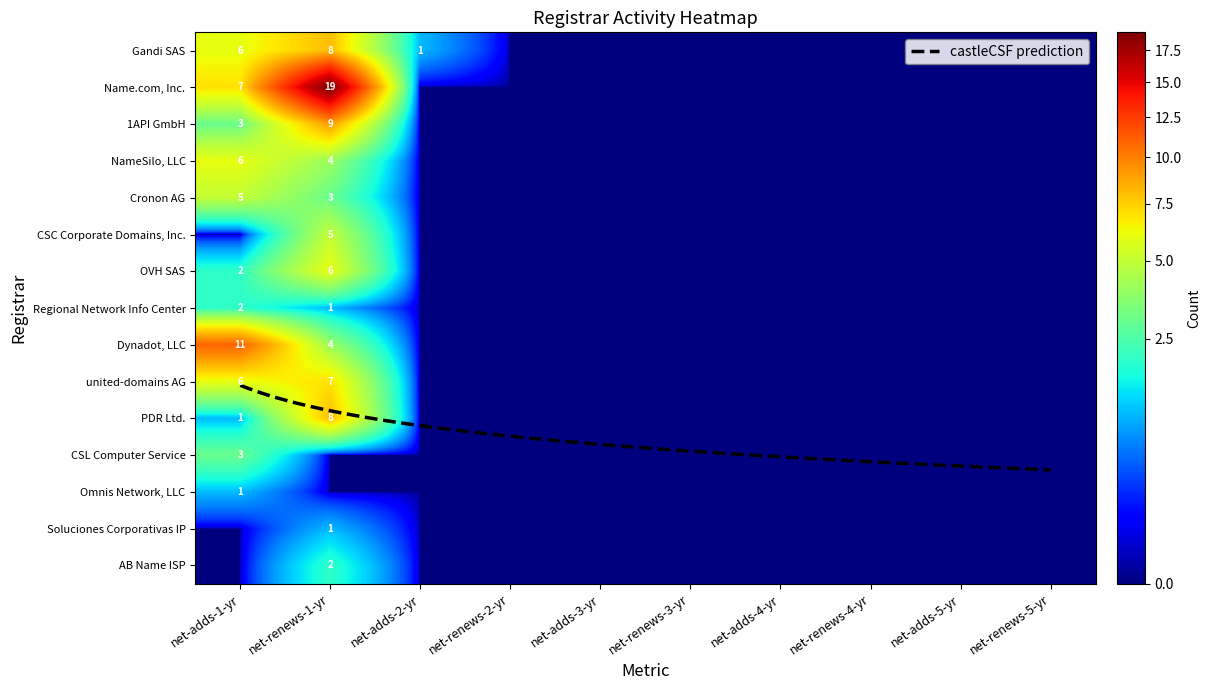

What is the average value of the PDR Ltd. series?

1